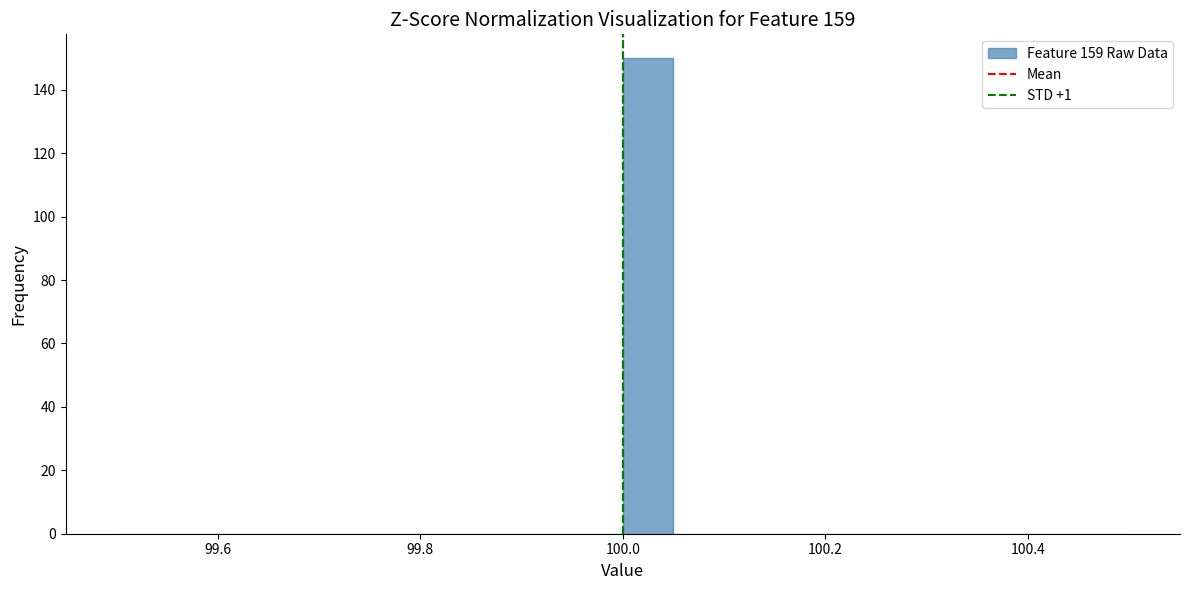

Read against the x-axis, roughly where is the centre of the tallest bar?

100.02